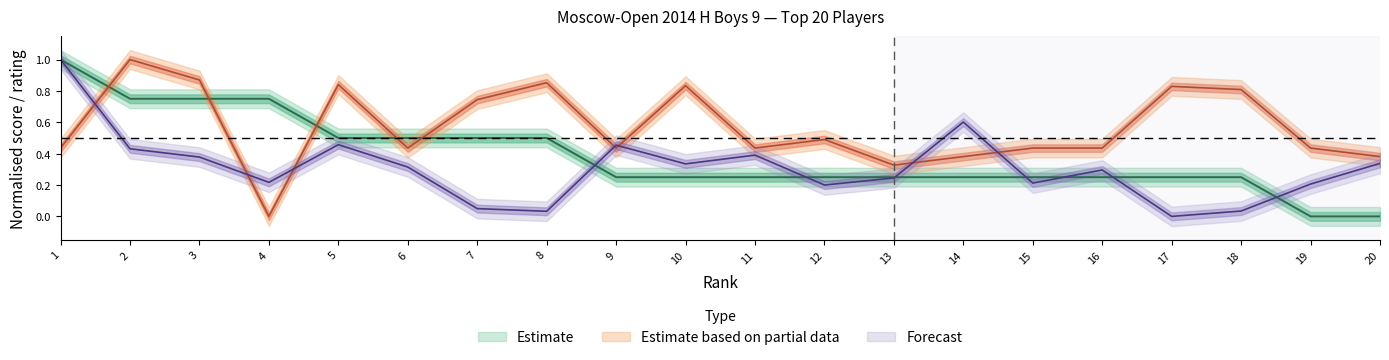

At which category is the sum across all series the highest?

1